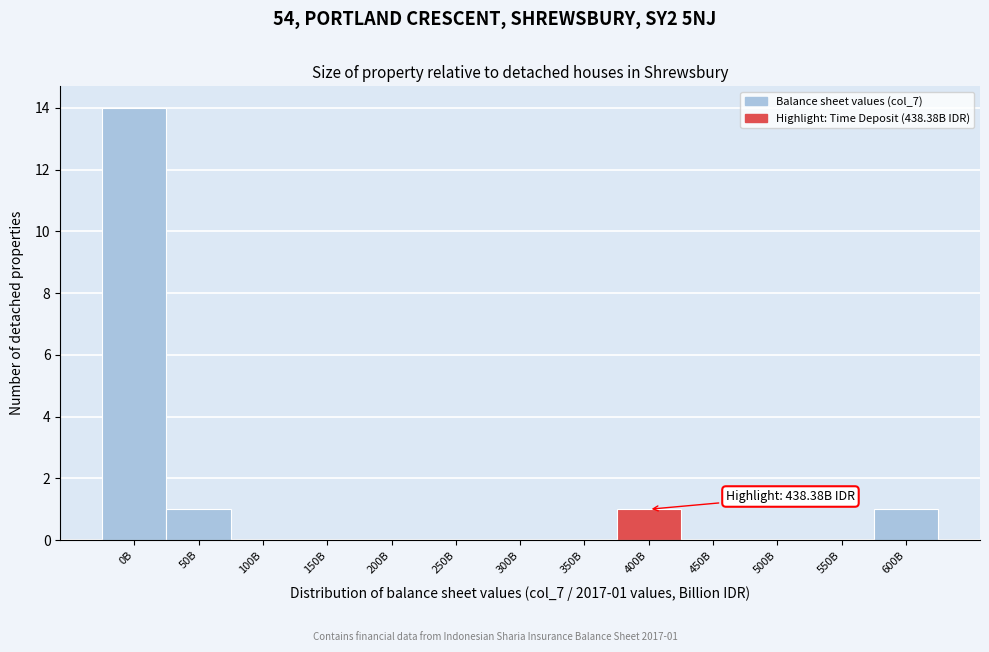

Reading right to left, extract all data points from this chart.

600B=1	550B=0	500B=0	450B=0	400B=1	350B=0	300B=0	250B=0	200B=0	150B=0	100B=0	50B=1	0B=14